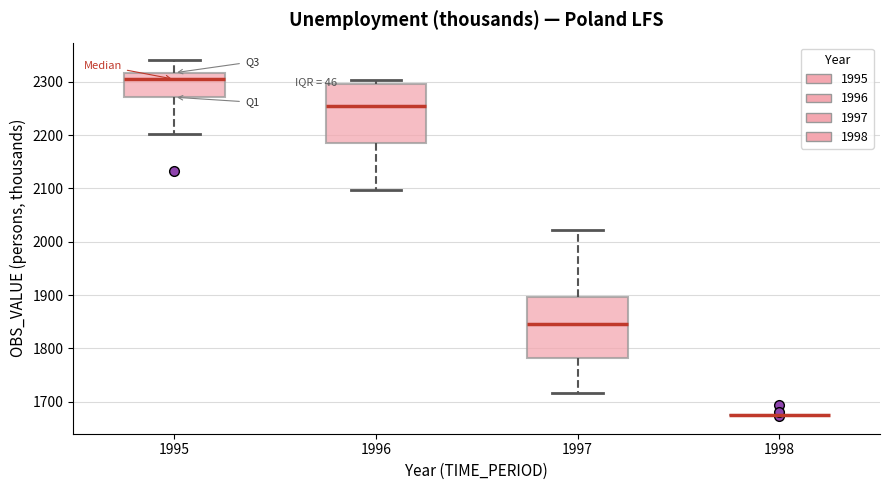

Reading left to right, transcribe this box plot: for each box, give where its median line is, the range the box spans, and where its two whiskers end, as read against the y-axis. The values are not printed on the chart, so give them approximately, as read against the axis.

1995: median 2300, box 2270 to 2320, whiskers 2200 to 2340
1996: median 2260, box 2180 to 2300, whiskers 2100 to 2300 (just above the box's upper edge)
1997: median 1850, box 1780 to 1900, whiskers 1720 to 2020
1998: box collapsed to a line at 1680, whiskers 1680 to 1680